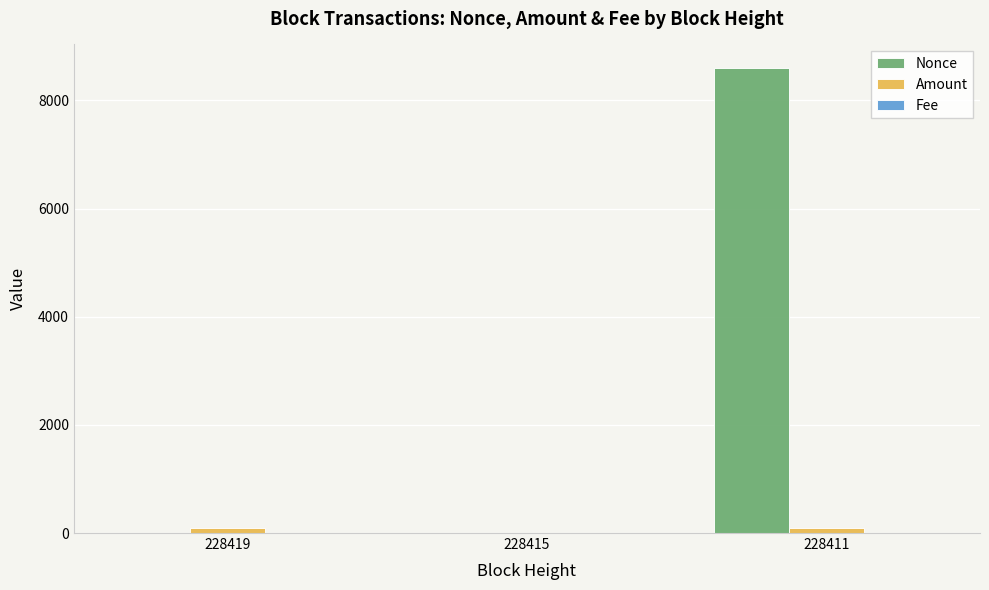

At which category is the sum across all series the highest?

228411